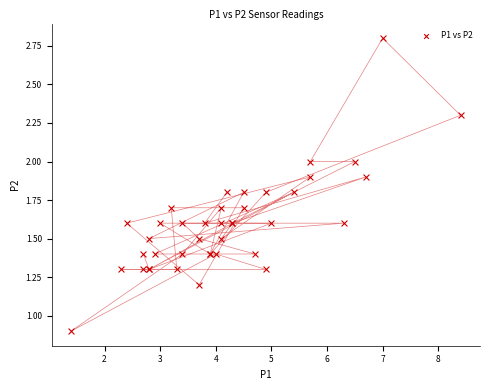

What Y value in the scatter plot is closest to 1?

0.9